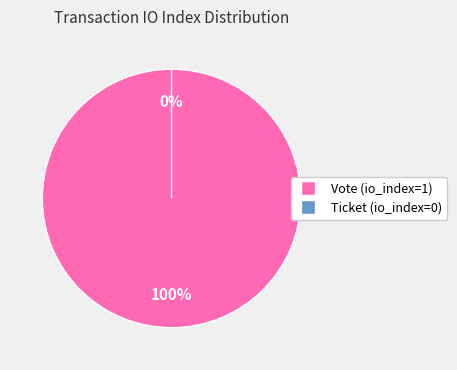

Rank the categories by value from highest to lowest.

Vote (io_index=1), Ticket (io_index=0)